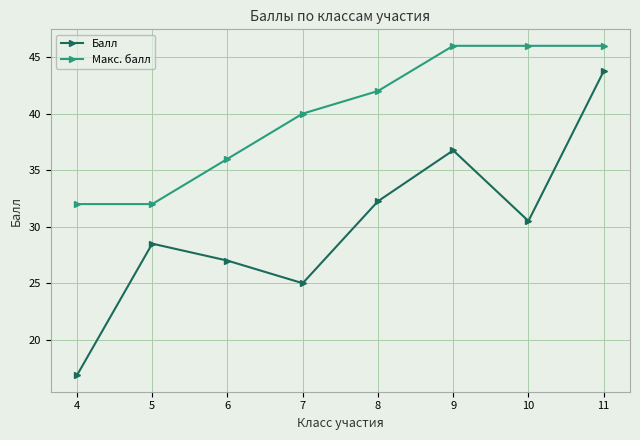

The value of Балл at 10 is 30.5. True or false?

True